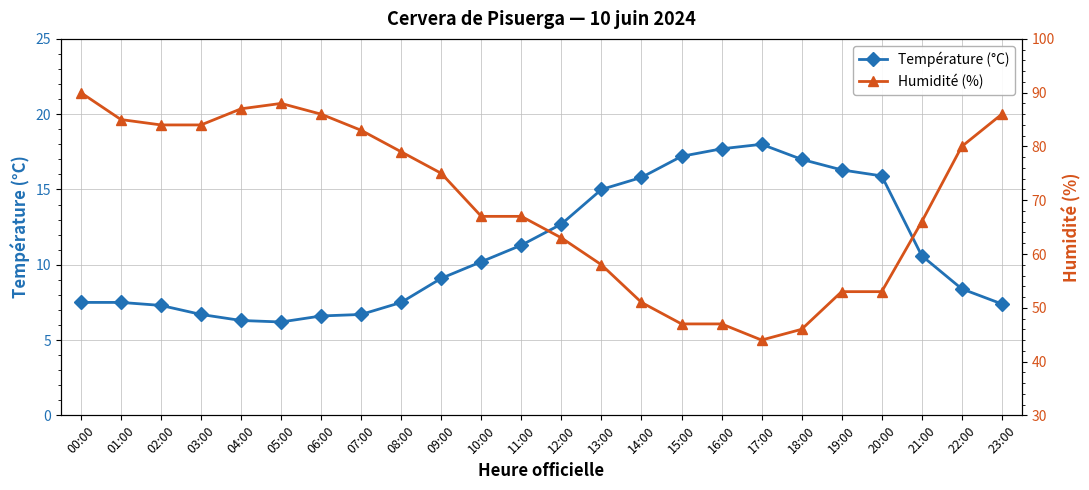

The value of Humidité (%) at 00:00 is 138.7. True or false?

False